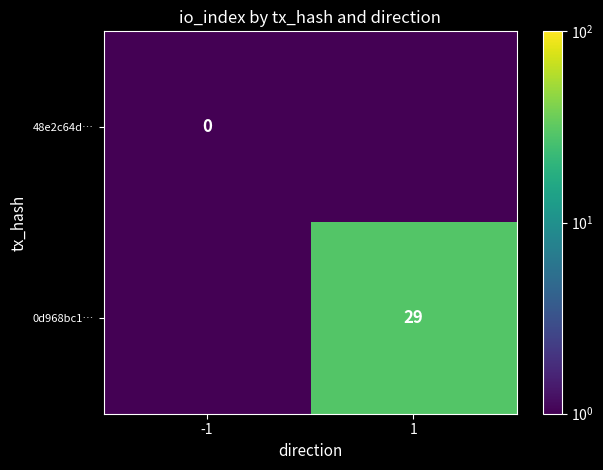

The value of 0d968bc1… at 1 is 17.4. True or false?

False